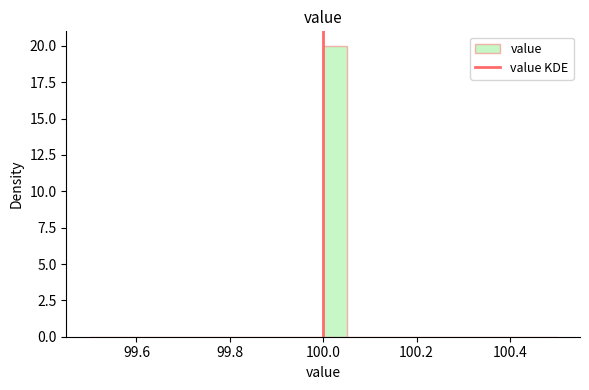

Read against the x-axis, roughly where is the centre of the tallest bar?

100.02